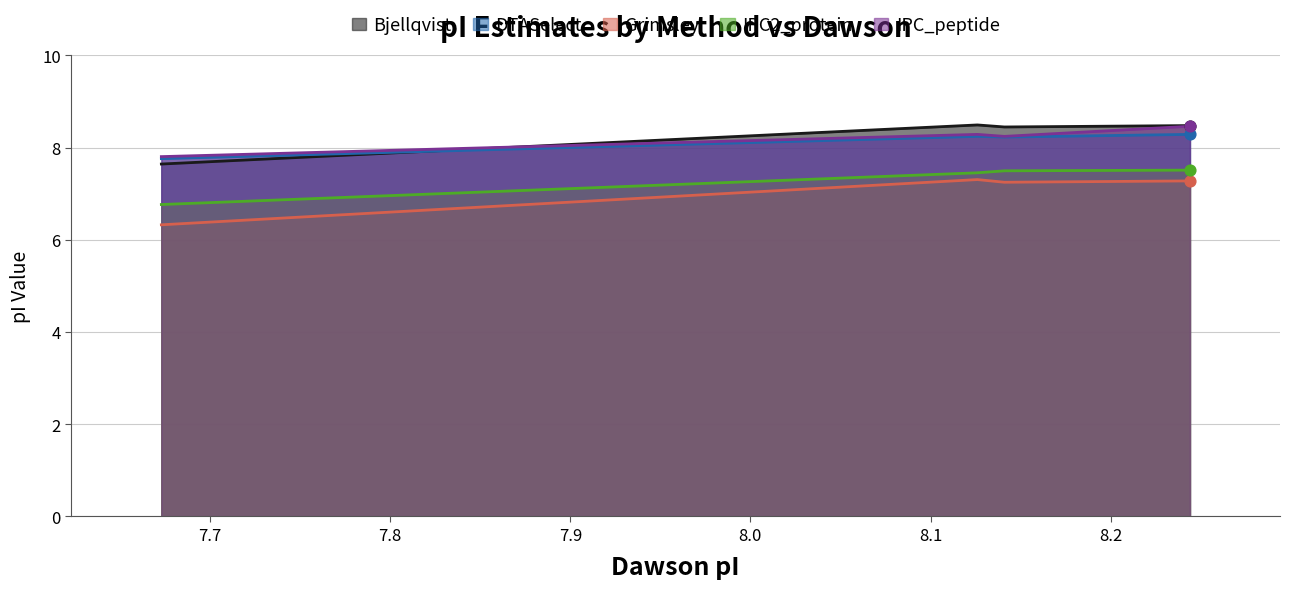

Which series has the largest Y range (max minus min)?

Grimsley